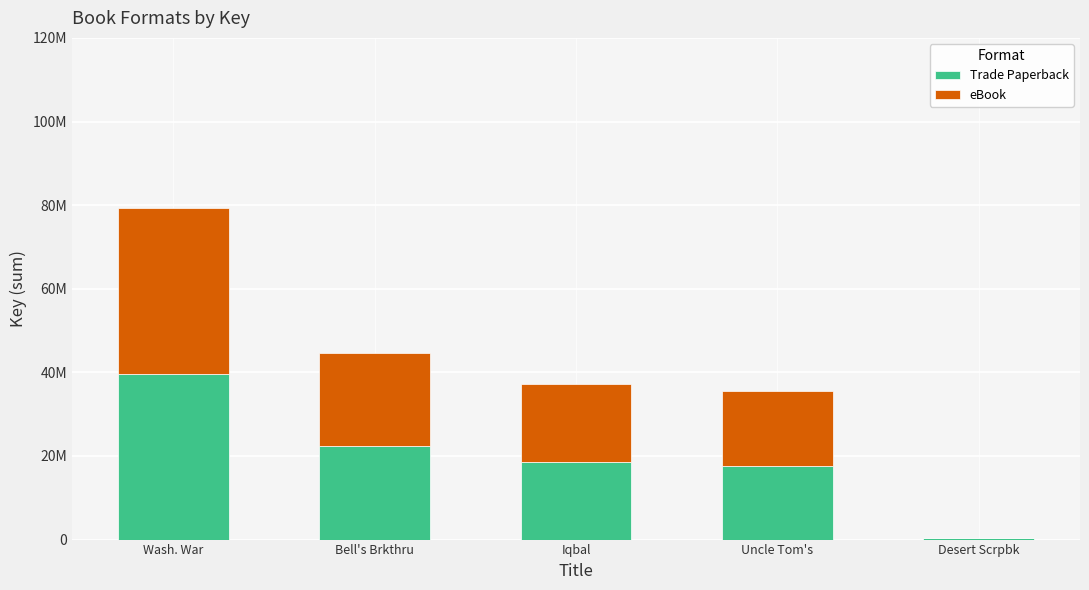

What are all the series names shown in the legend?

Trade Paperback, eBook